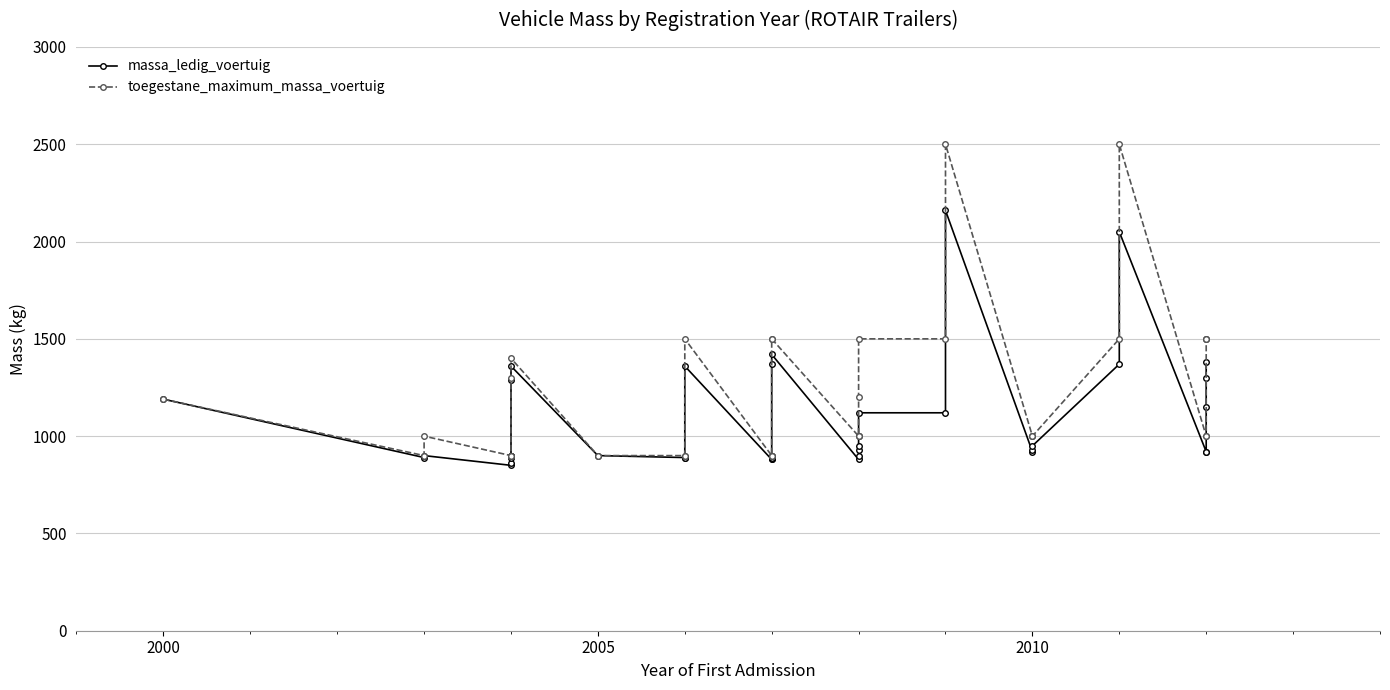

How many data points does each series have?

38